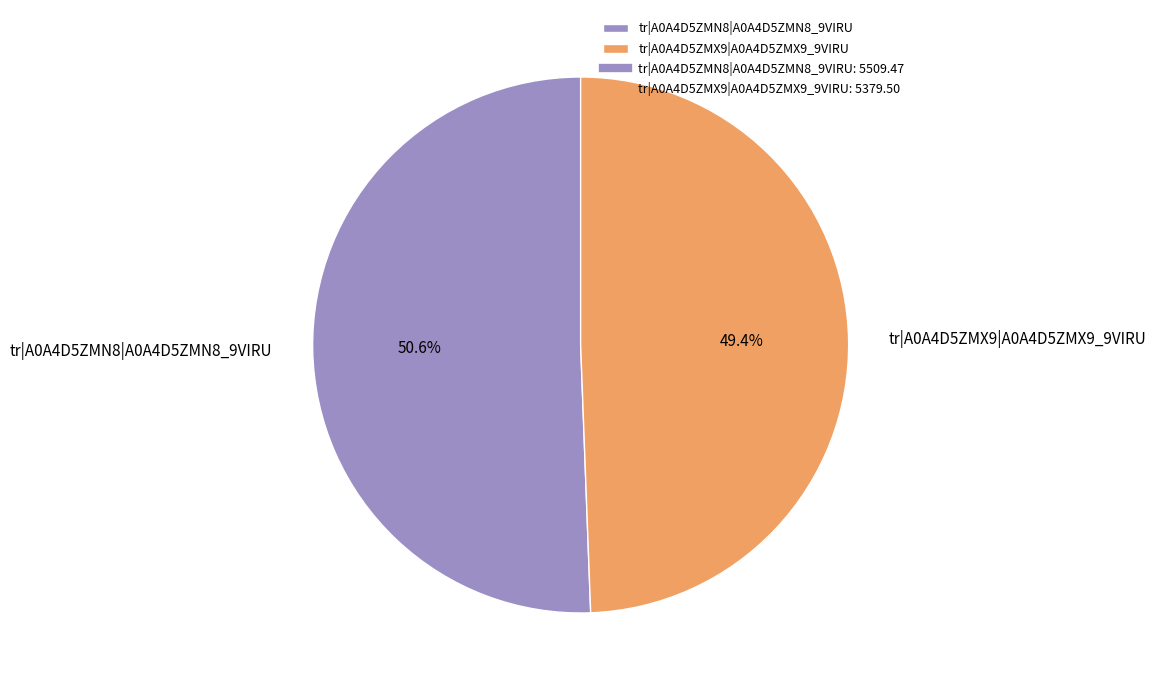

True or false: tr|A0A4D5ZMX9|A0A4D5ZMX9_9VIRU accounts for 49% of the total.

True